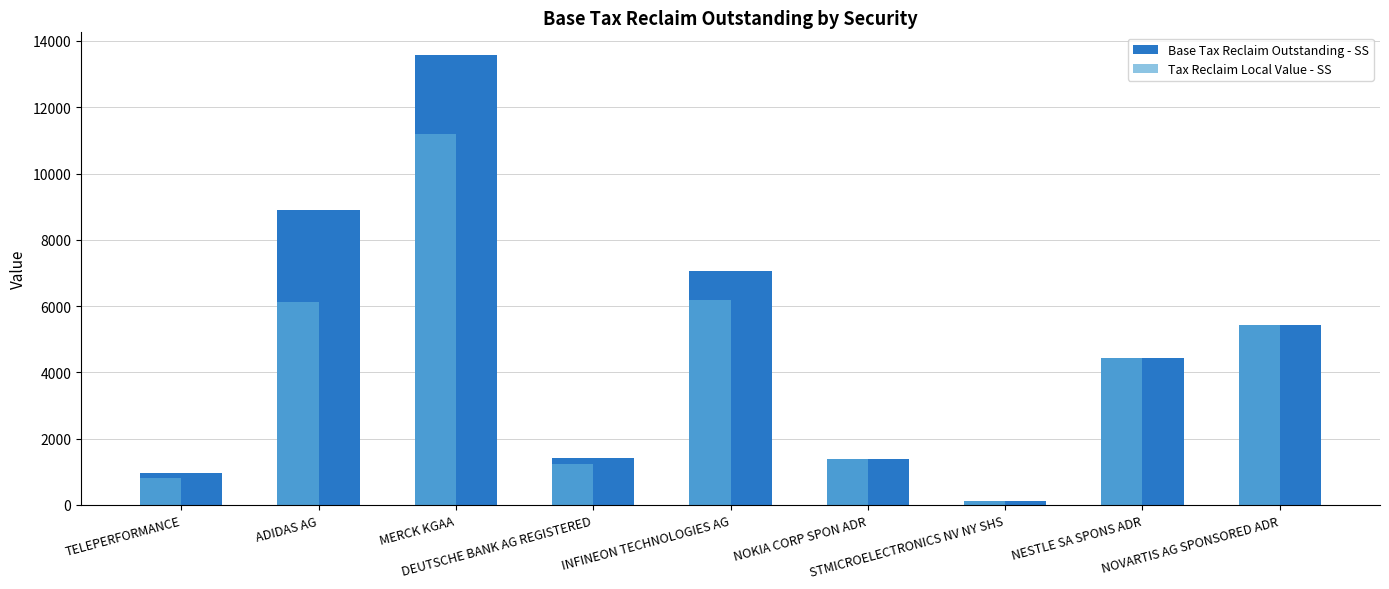

How many bars are there in each group?

2